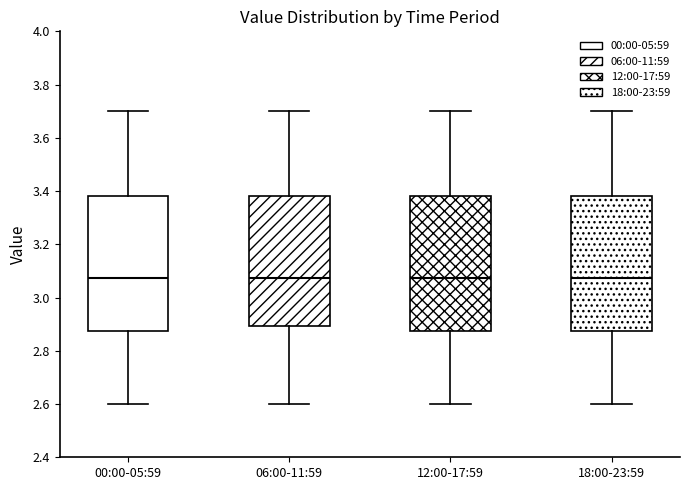

Where is the upper edge of the box for 00:00-05:59 on the y-axis? The values are not printed on the chart, so give them approximately, as read against the axis.

3.38